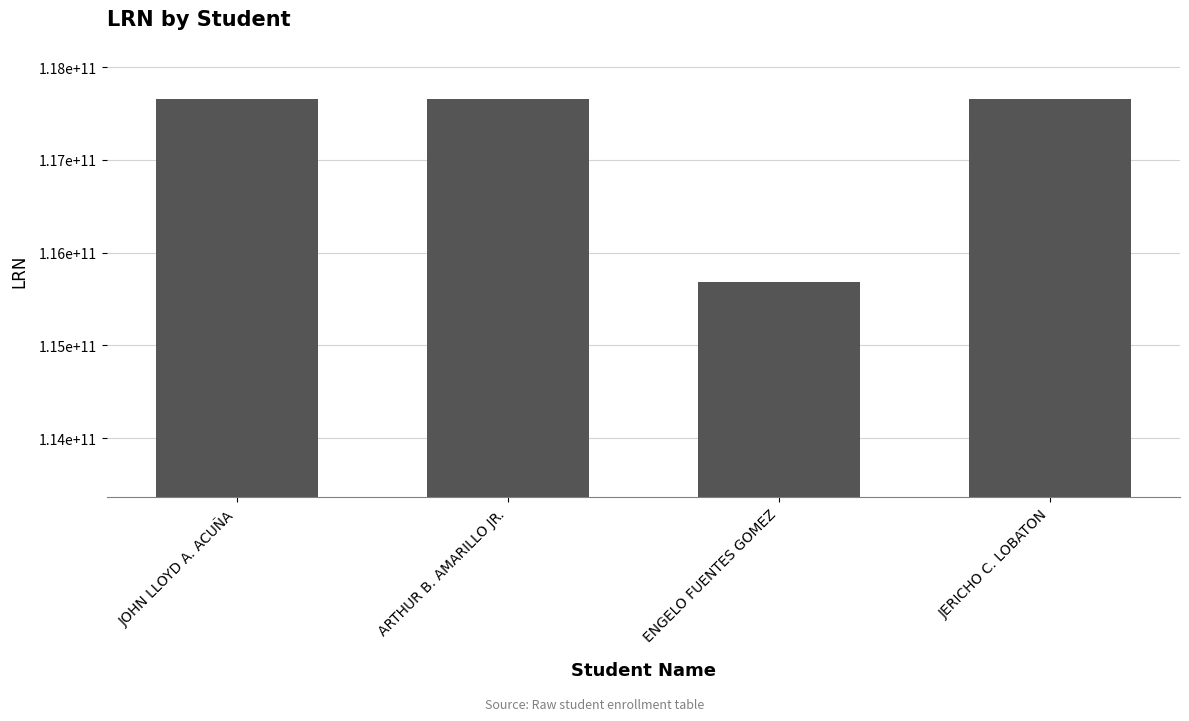

What is the value of the 1st bar from the left?

117657090004